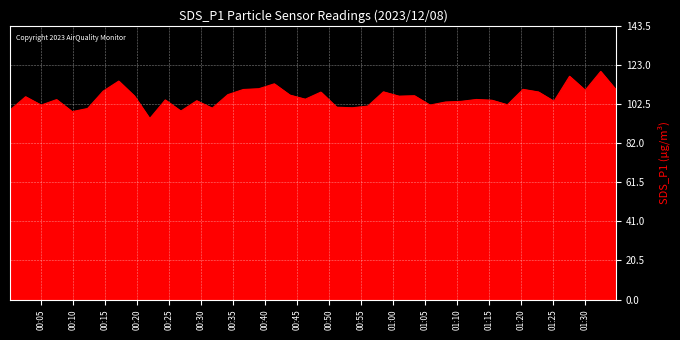

What is the difference between the maximum and minimum values?

24.7